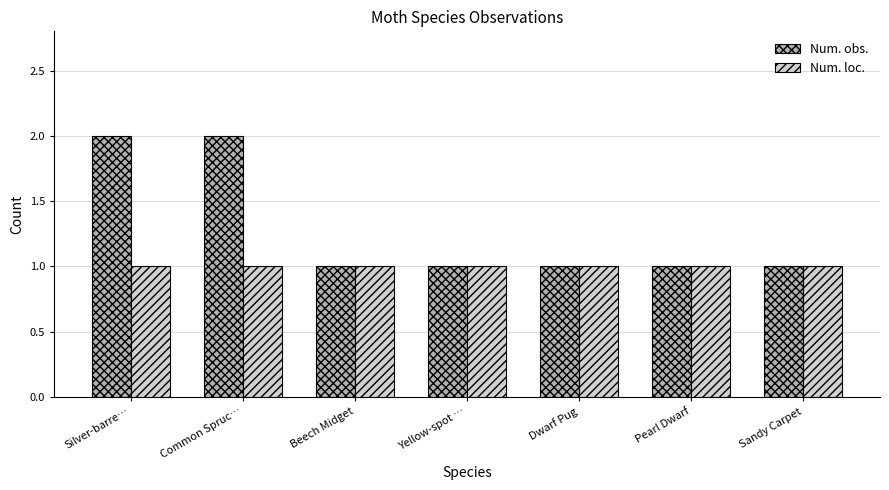

What is the total value across all series at Silver-barre…?

3